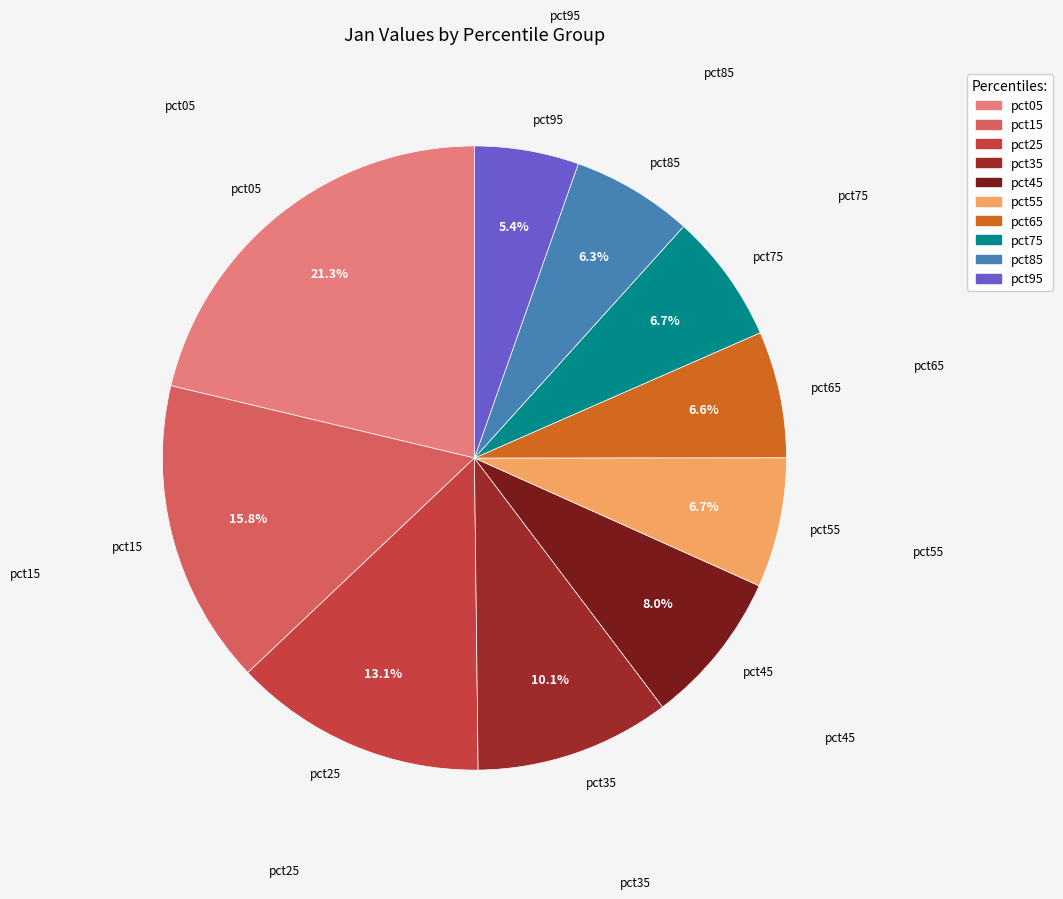

Approximately how many times larger is the value at pct65 compared to pct95?

1.2